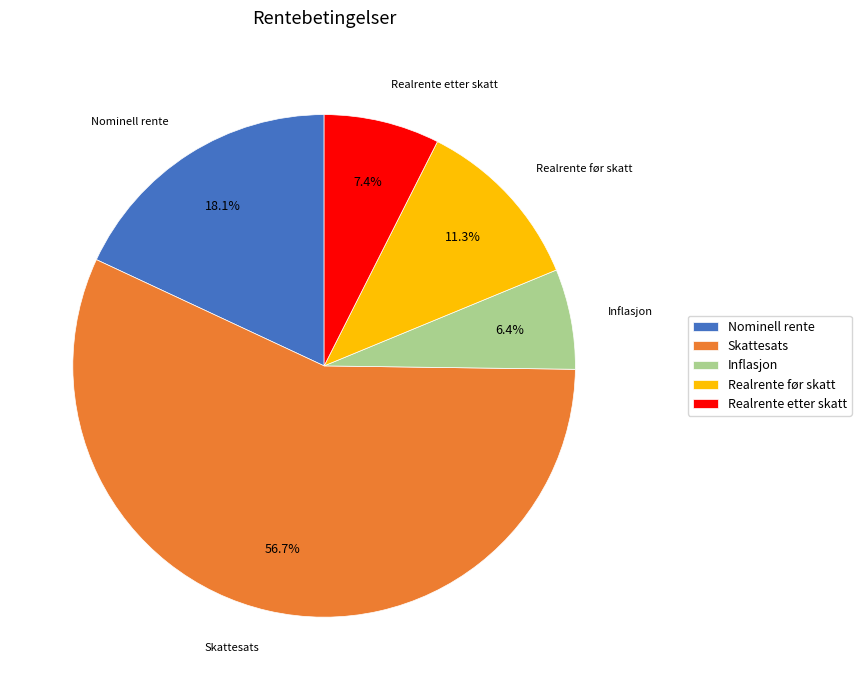

What is the smallest slice in the pie chart?

Inflasjon